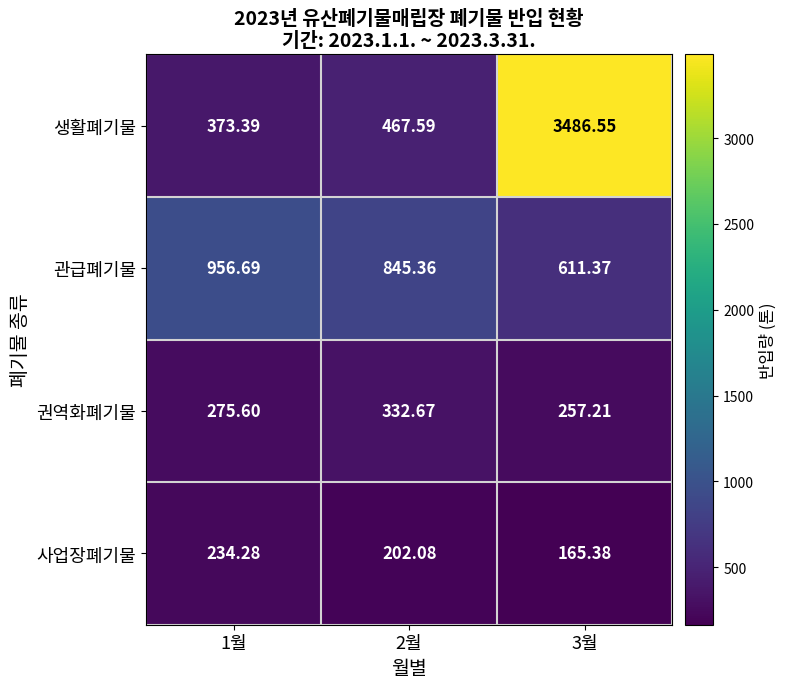

At how many categories does at least one series exceed 2692?

1